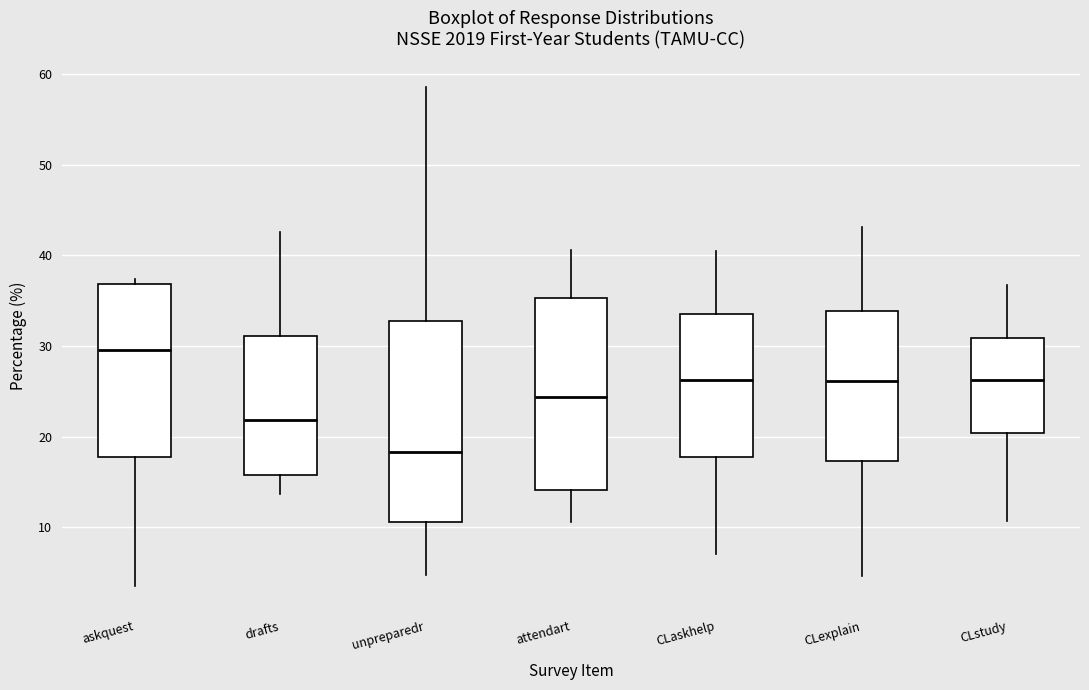

Reading left to right, read every box against the y-axis: the position of its median line, the range the box covers, and the ends of its whiskers. The values are not printed on the chart, so give them approximately, as read against the axis.

askquest: median 30, box 18 to 37, whiskers 4 to 37 (just above the box's upper edge)
drafts: median 22, box 16 to 31, whiskers 14 to 43
unpreparedr: median 18, box 11 to 33, whiskers 5 to 59
attendart: median 24, box 14 to 35, whiskers 11 to 41
CLaskhelp: median 26, box 18 to 34, whiskers 7 to 40
CLexplain: median 26, box 17 to 34, whiskers 5 to 43
CLstudy: median 26, box 20 to 31, whiskers 11 to 37